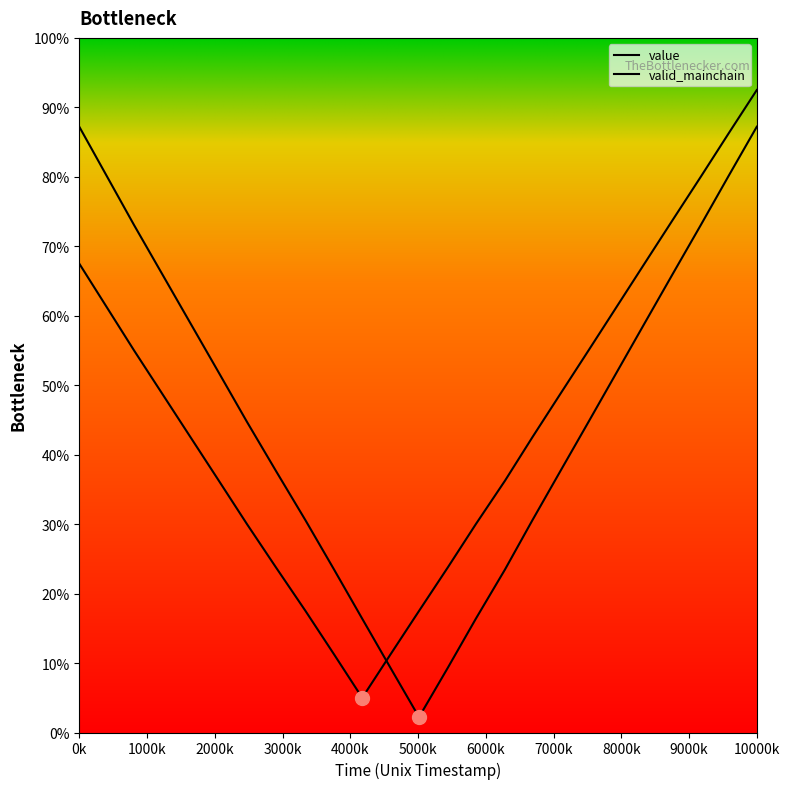

What is the difference between the maximum and second lowest values in the value series?

0.8